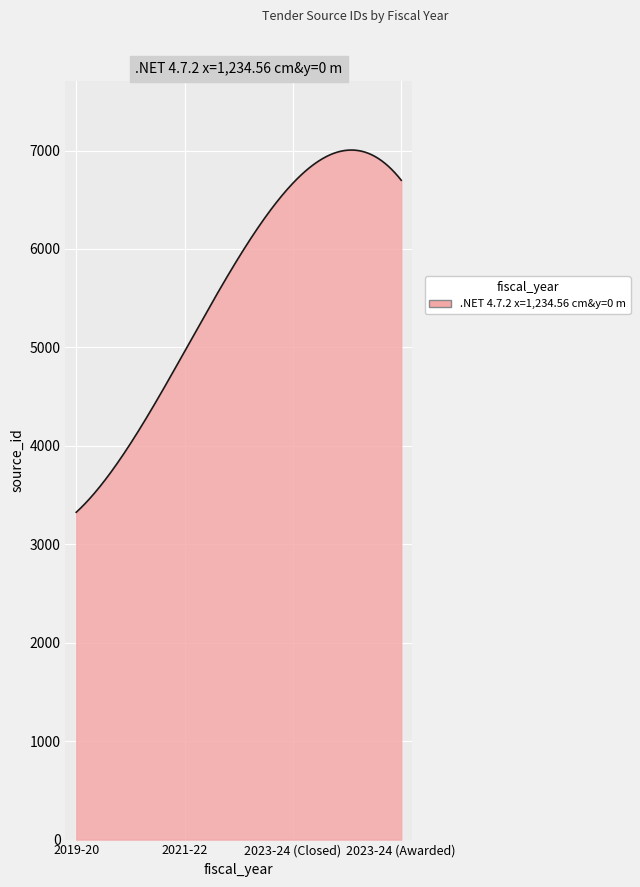

What is the greatest value displayed?

7004.9